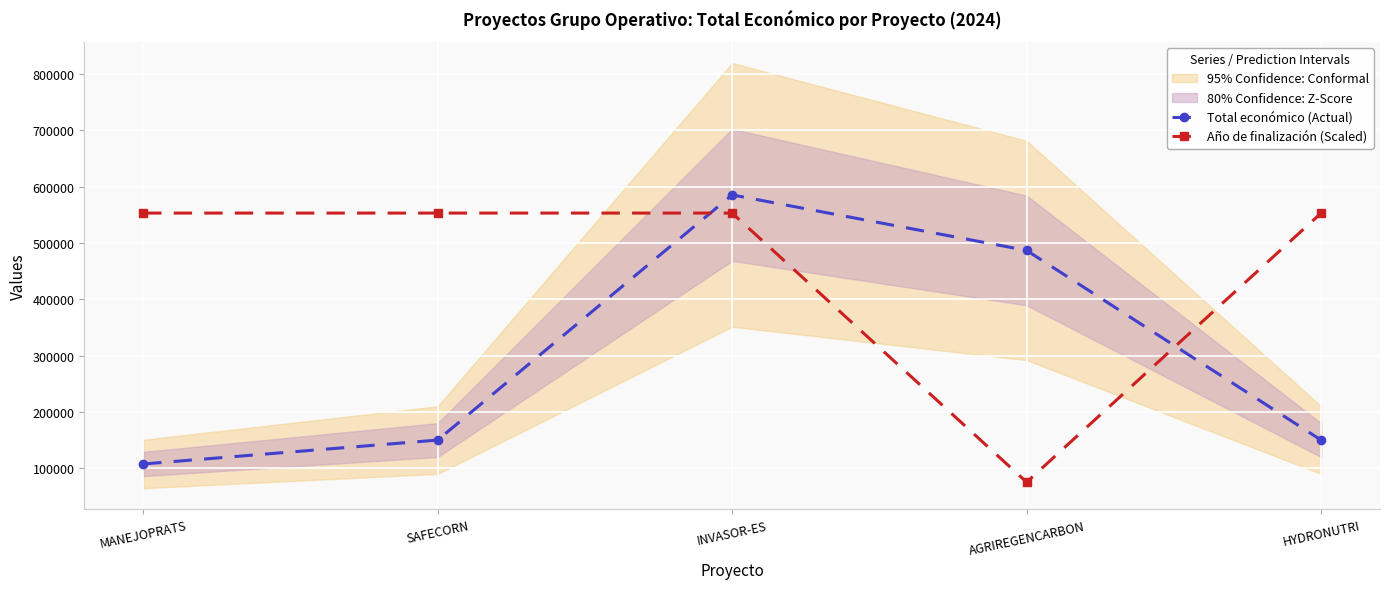

How many times do Total económico (Actual) and Año de finalización (Scaled) cross each other?

2